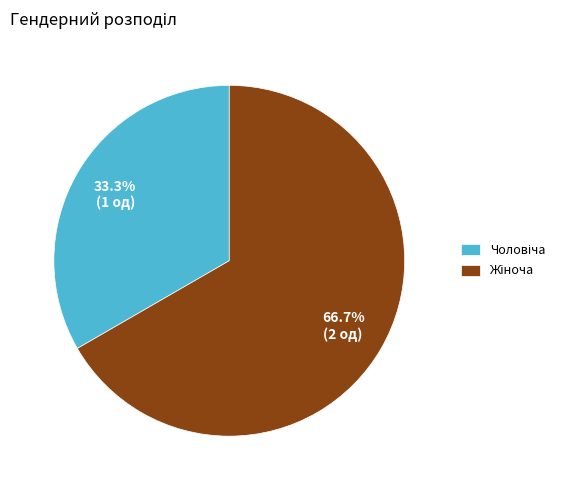

To the nearest percent, what is the difference between the largest and smallest slice percentages?

33%